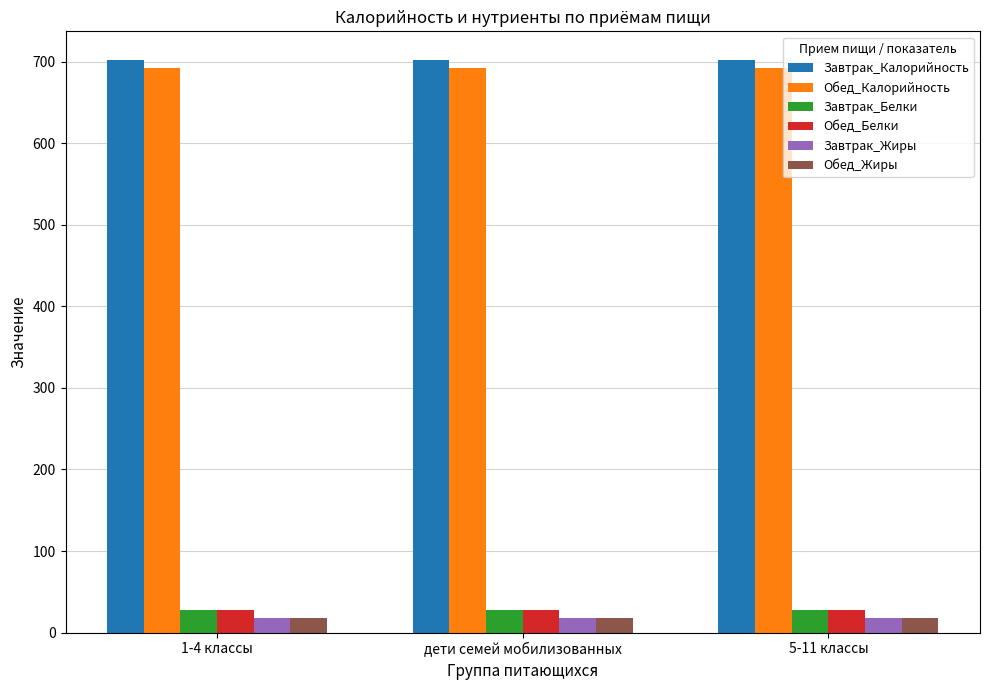

What is the difference between the highest and lowest values at 1-4 классы?

684